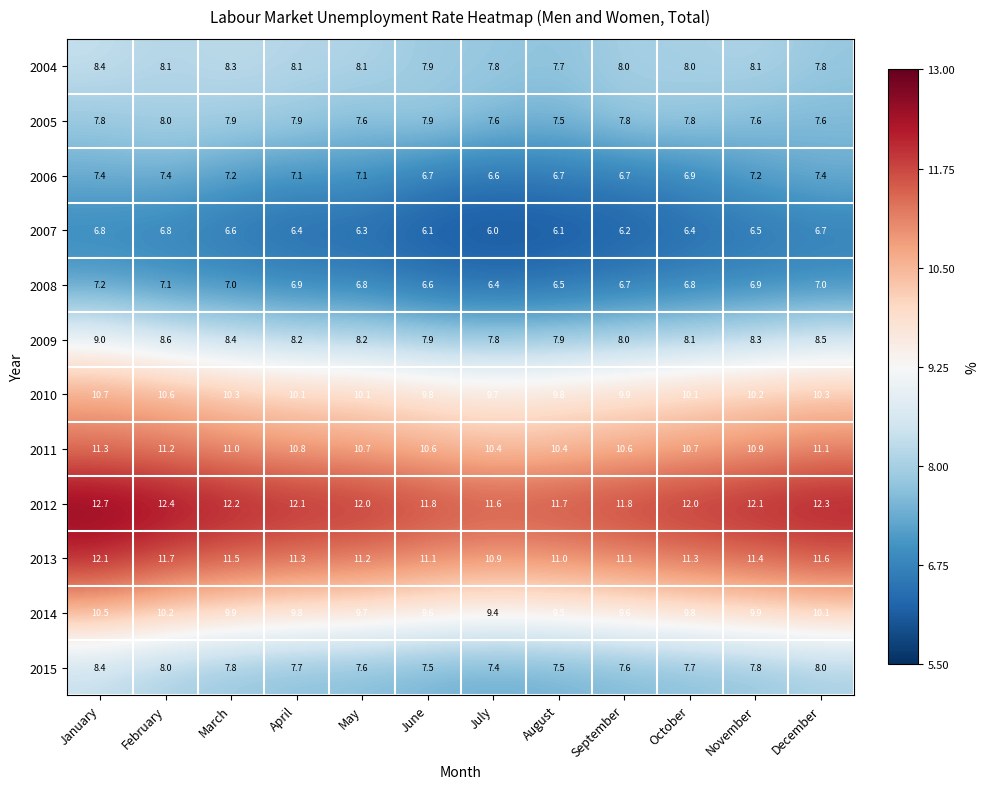

The value of 2006 at October is 6.9. True or false?

True